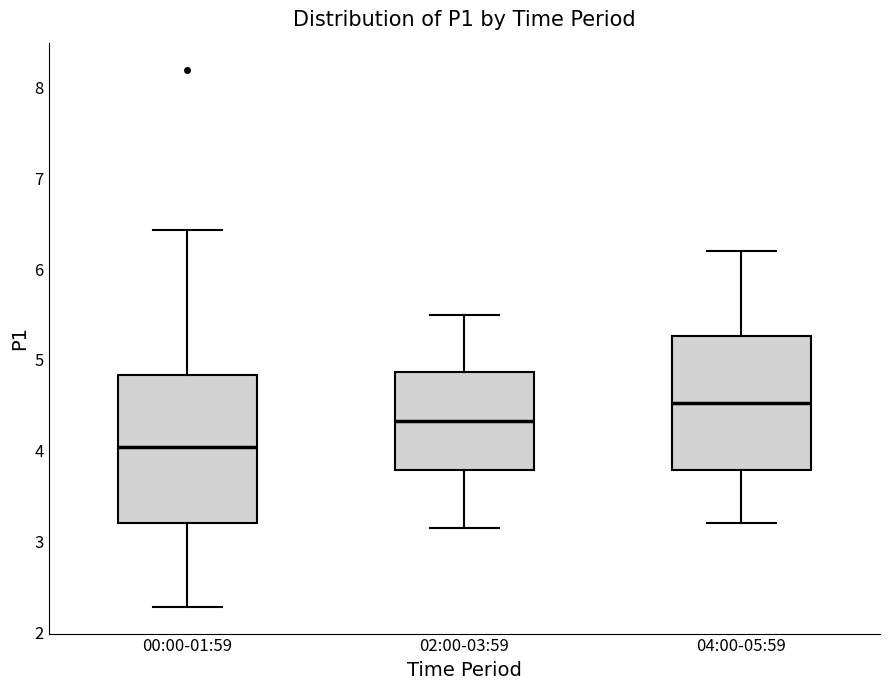

Which box's median line is the lowest?

00:00-01:59